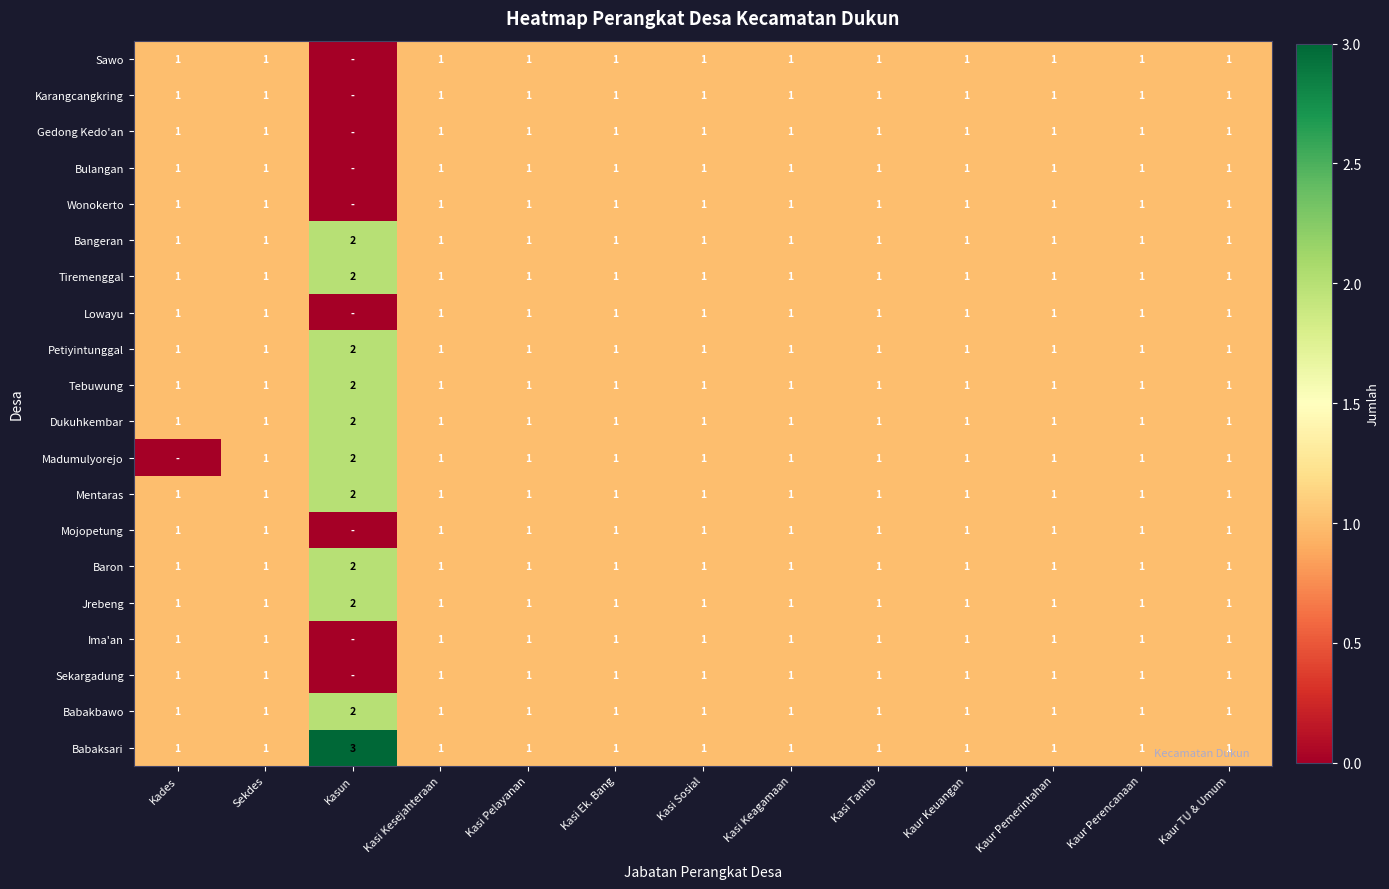

What is the total value across all series at Kasi Ek. Bang?

20